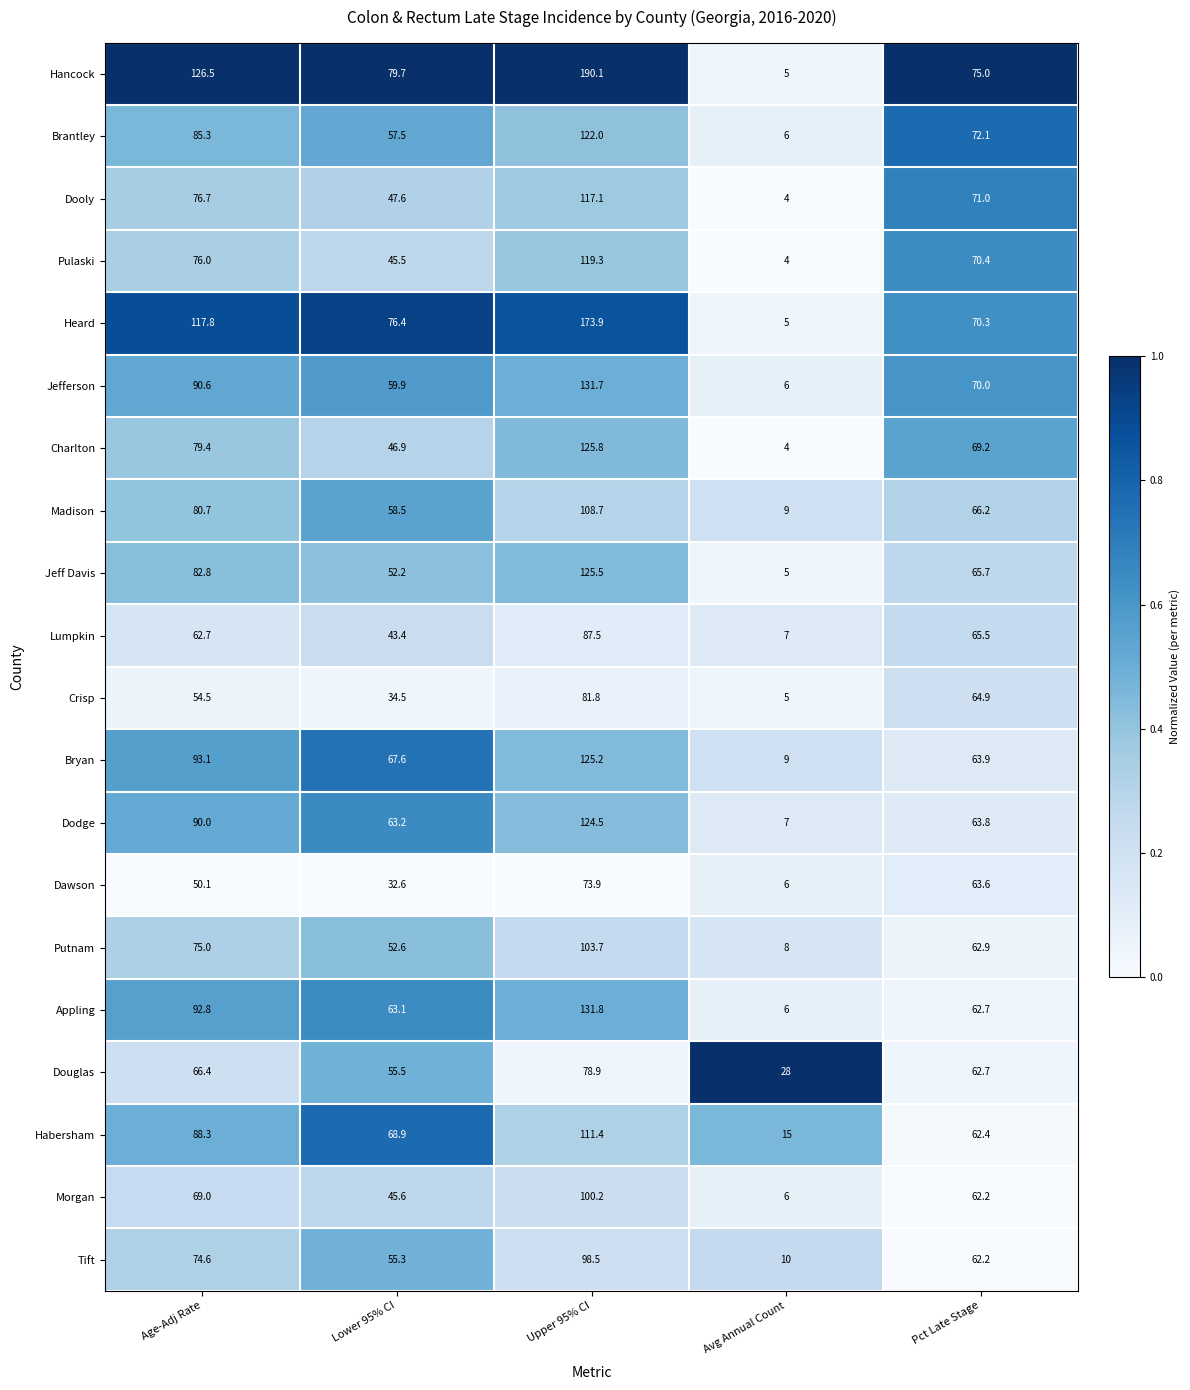

What is the average value of the Hancock series?

95.3